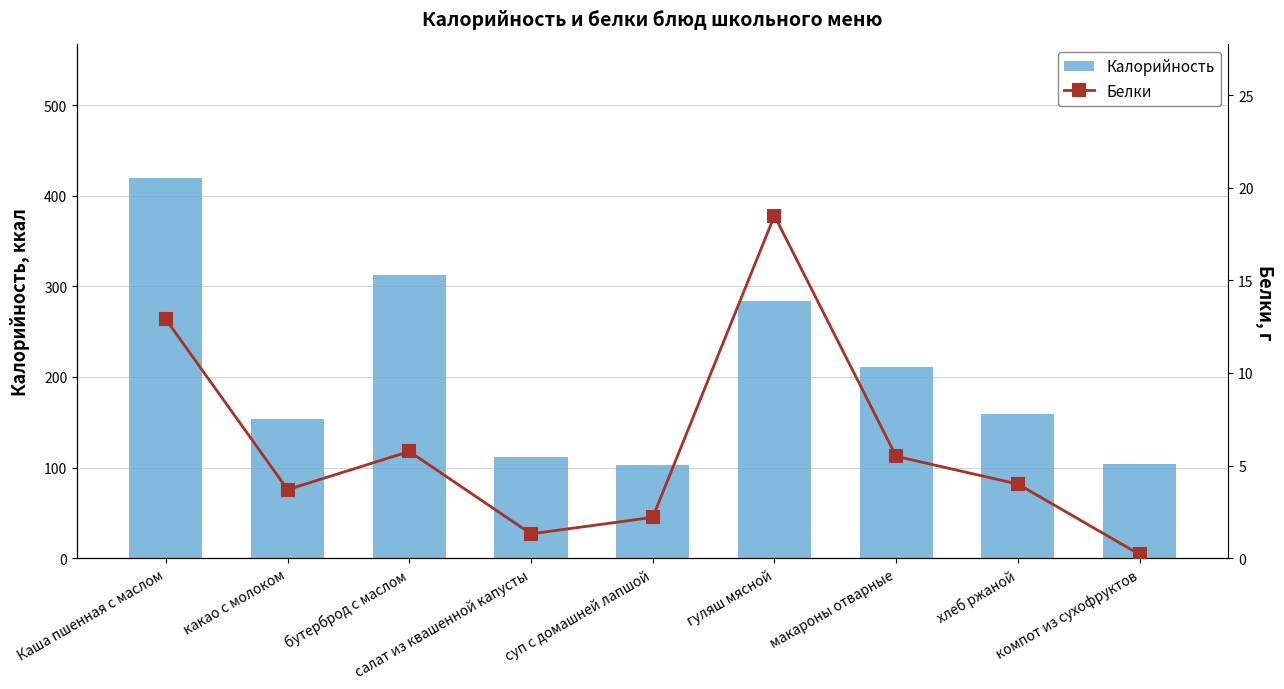

Rank the series by their average value, from highest to lowest.

Калорийность, Белки